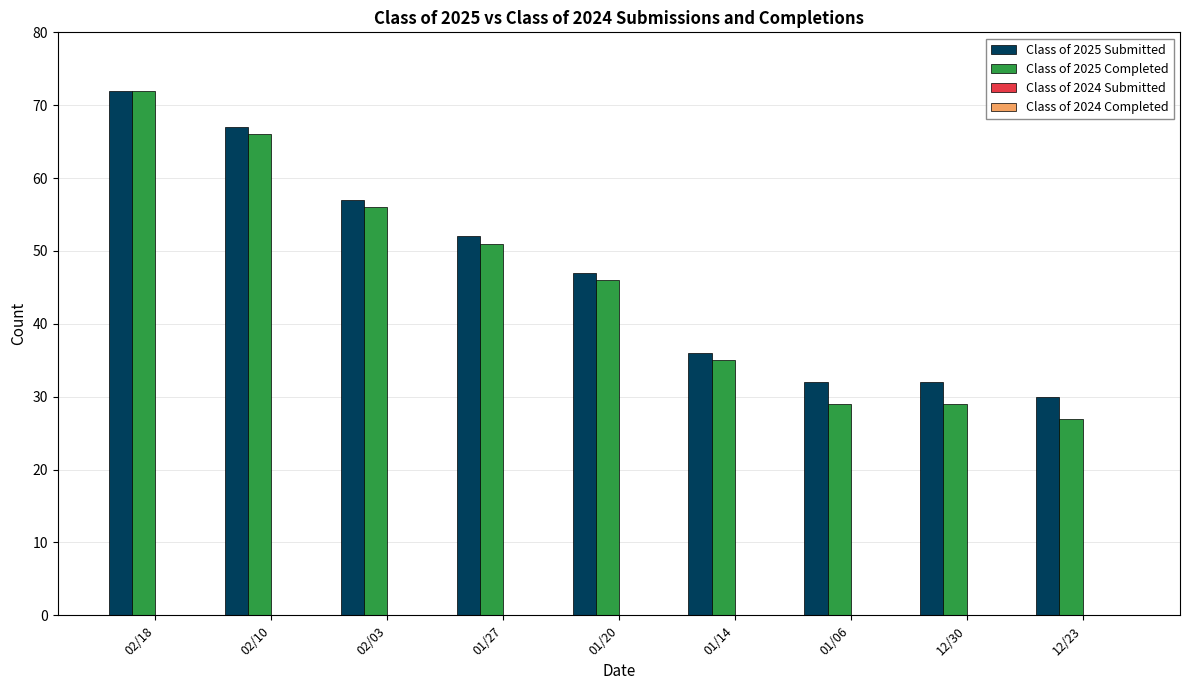

Reading left to right, transcribe all the data shown in this chart.

Class of 2025 Submitted: 02/18=72	02/10=67	02/03=57	01/27=52	01/20=47	01/14=36	01/06=32	12/30=32	12/23=30
Class of 2025 Completed: 02/18=72	02/10=66	02/03=56	01/27=51	01/20=46	01/14=35	01/06=29	12/30=29	12/23=27